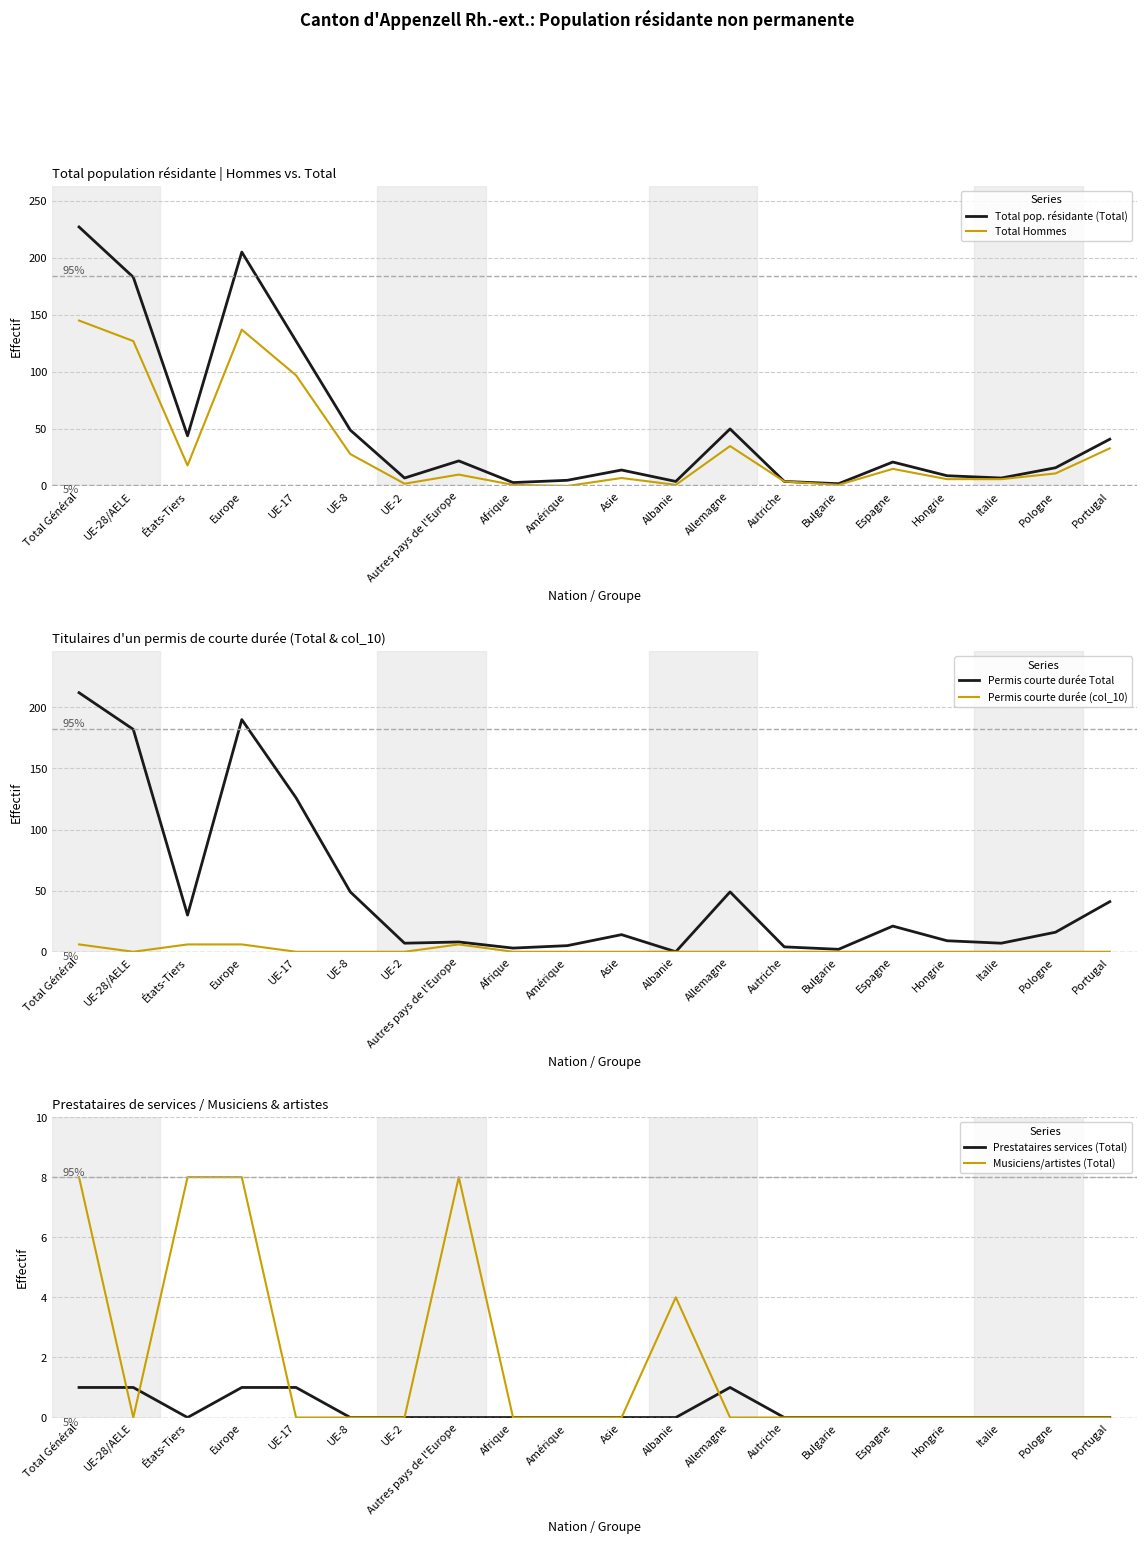

Which series changed the most between Total Général and Amérique?

Total pop. résidante (Total)